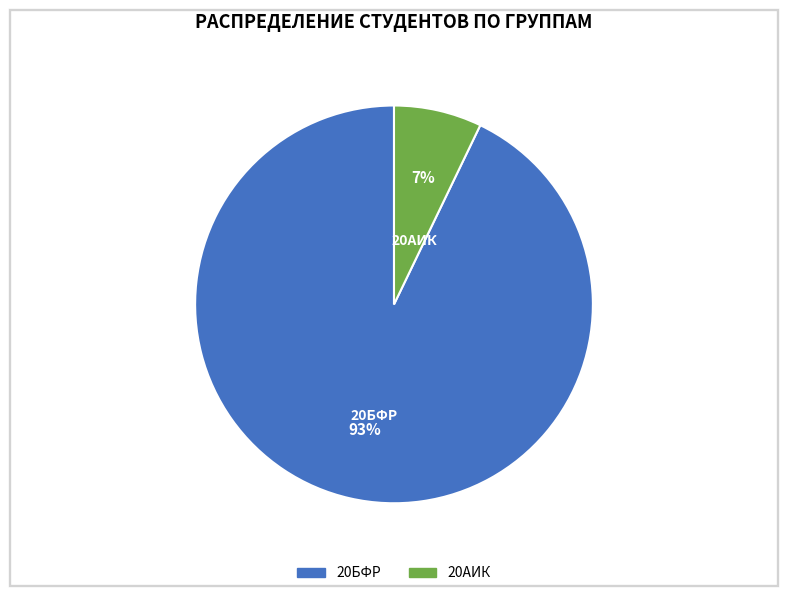

To the nearest percent, what portion does 20АИК represent?

7%